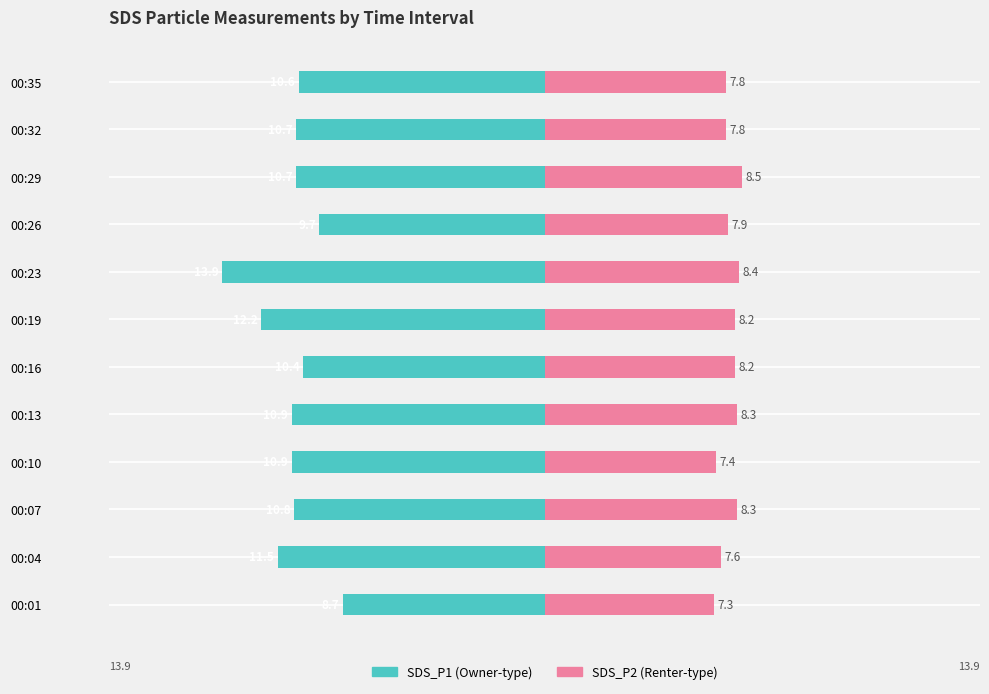

Which series changed the most between 00:13 and 00:19?

SDS_P1